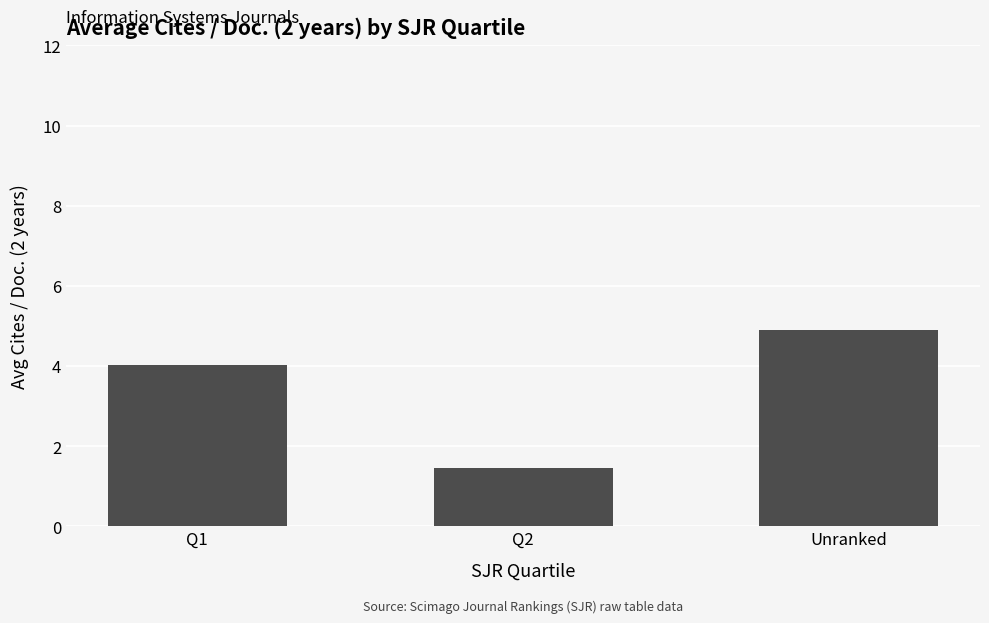

What is the label of the 3rd bar from the right?

Q1